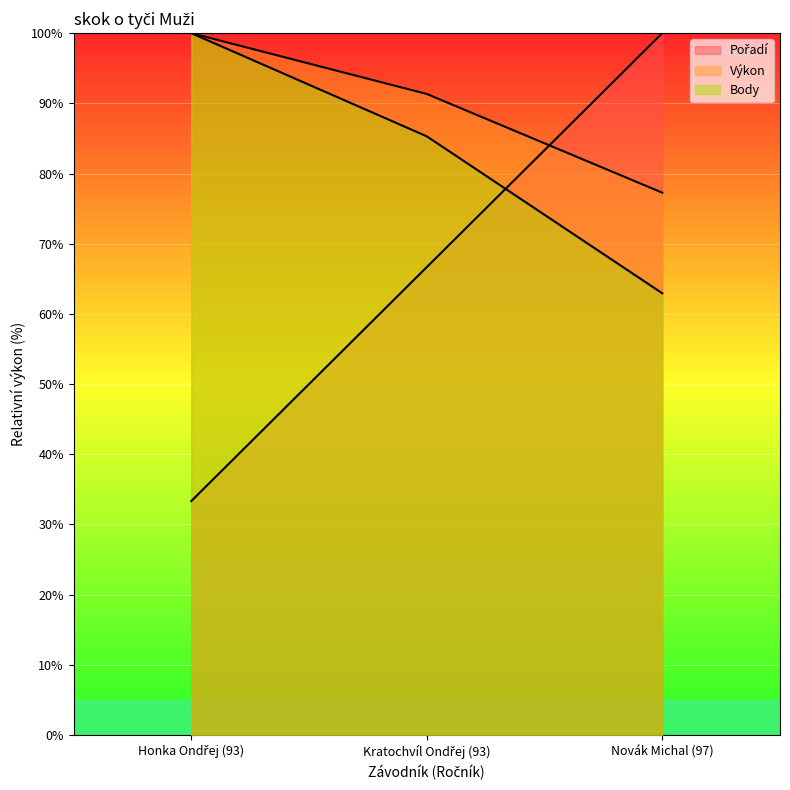

Count the number of categories in the chart.

3